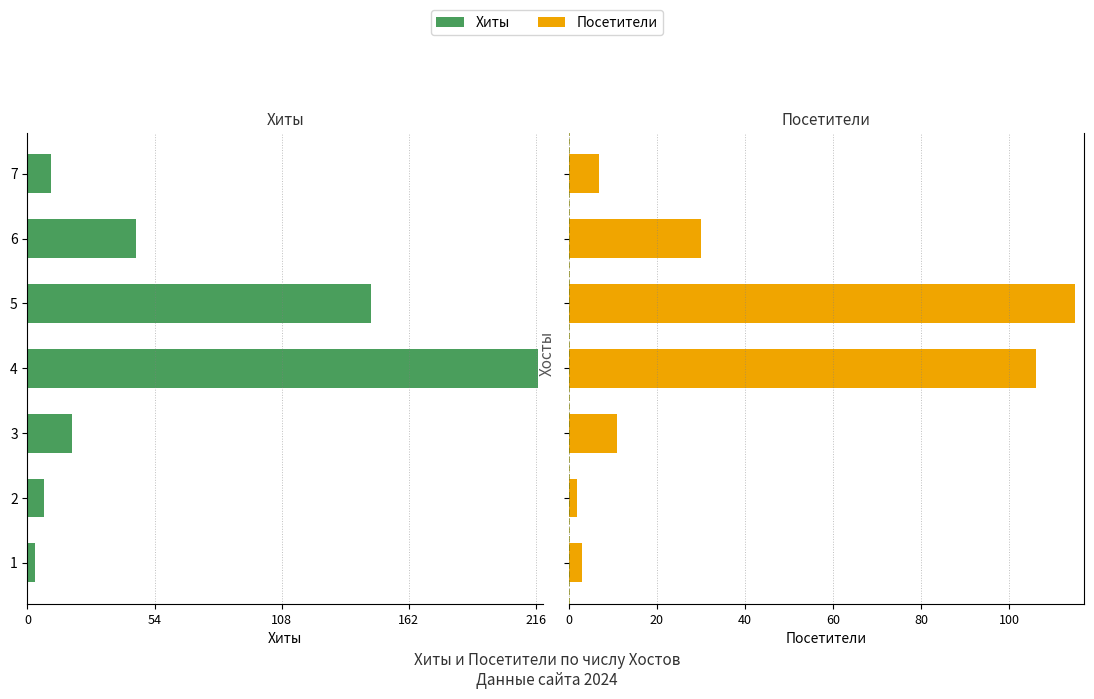

What are all the series names shown in the legend?

Хиты, Посетители